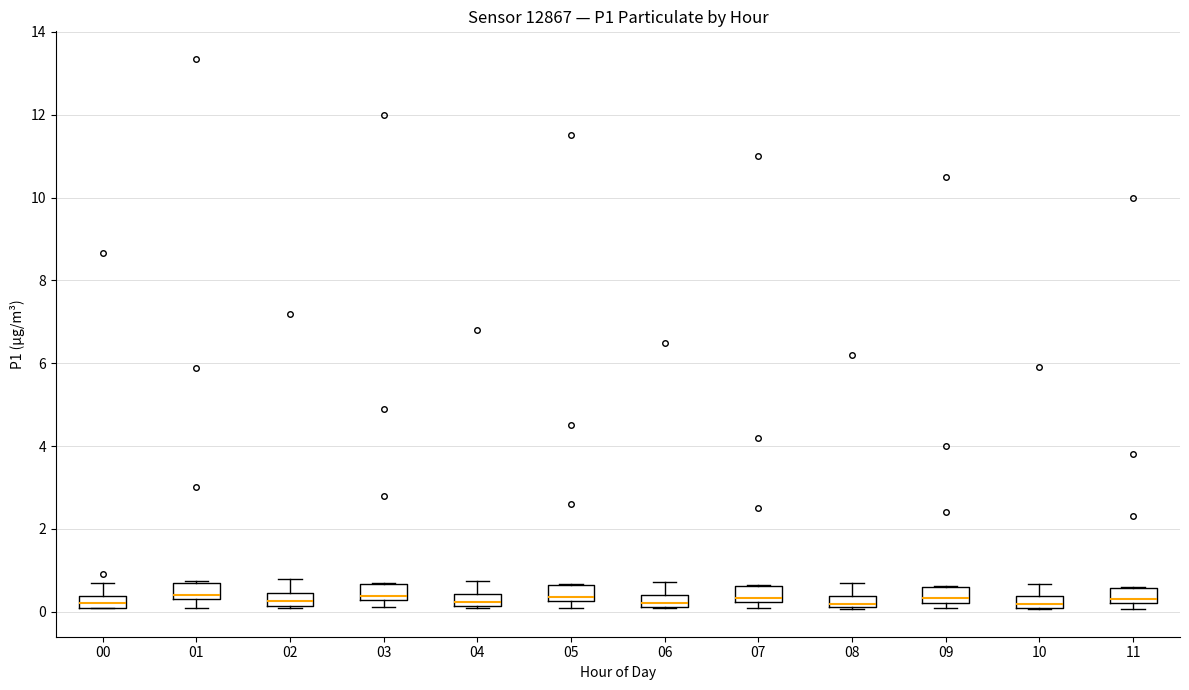

Where is the upper edge of the box at x = 11 on the y-axis? The values are not printed on the chart, so give them approximately, as read against the axis.

0.6